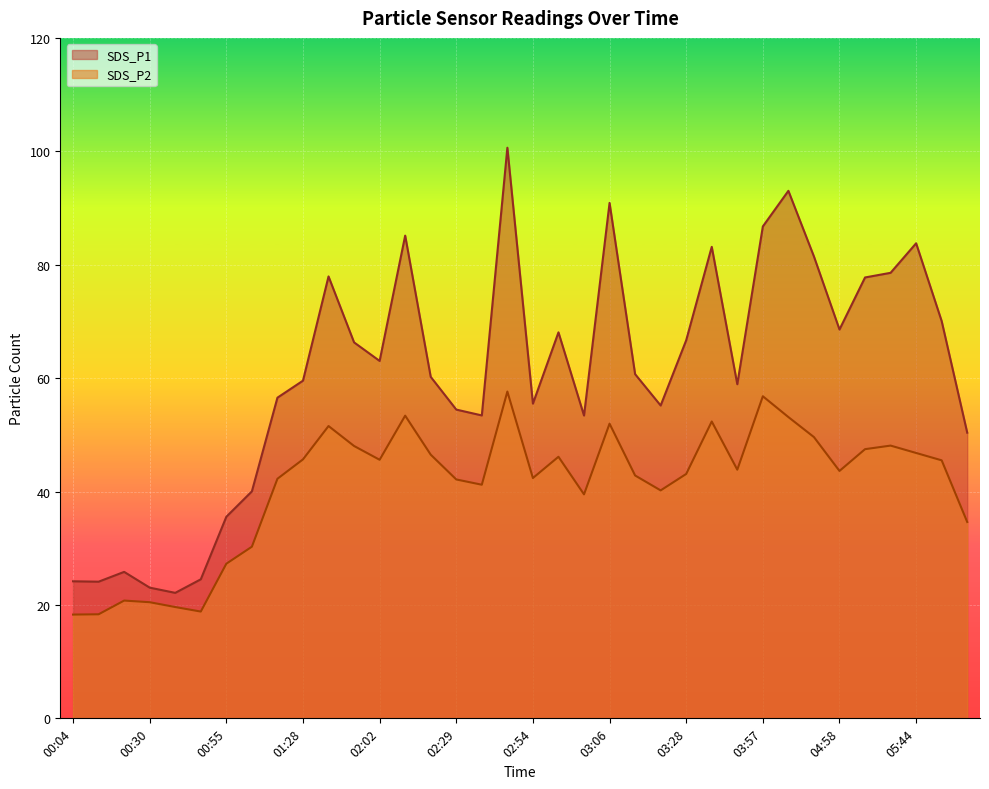

True or false: SDS_P1 has more than 0 interior local peaks.

True